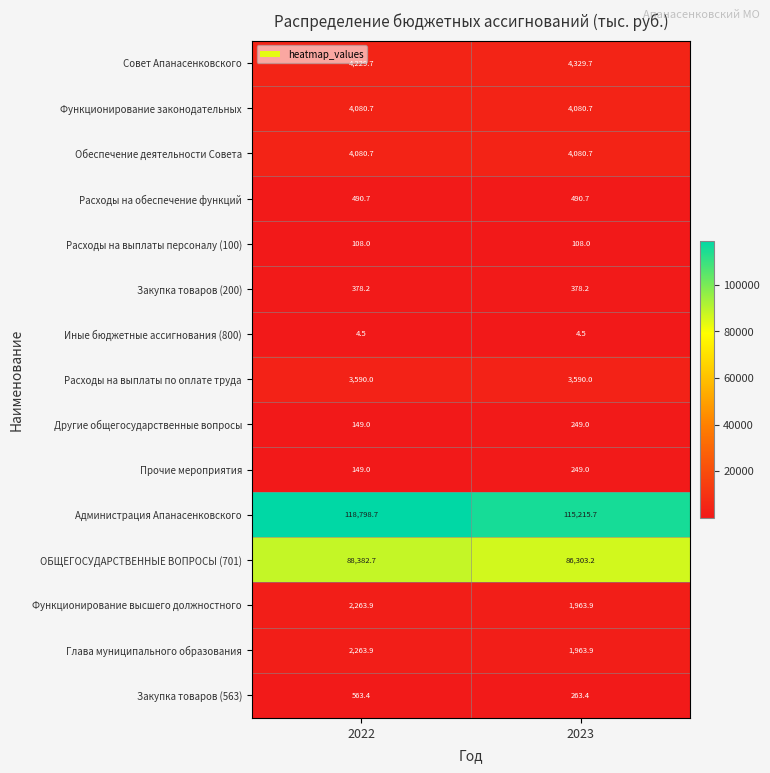

What is the difference between the highest and lowest values at 2022?

118794.2